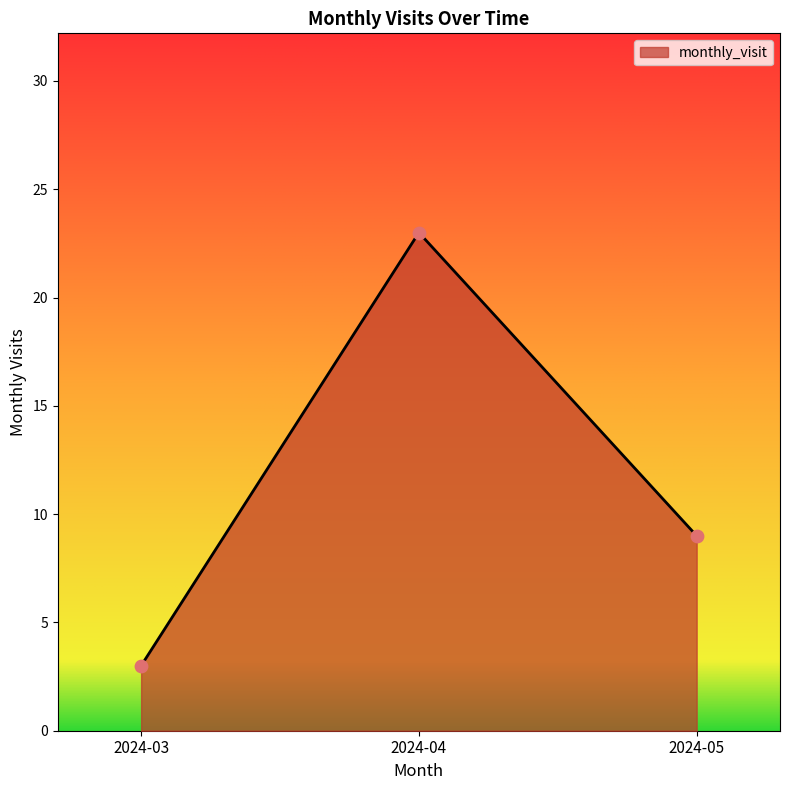

What is the change in value from 2024-03 to 2024-04?

+20